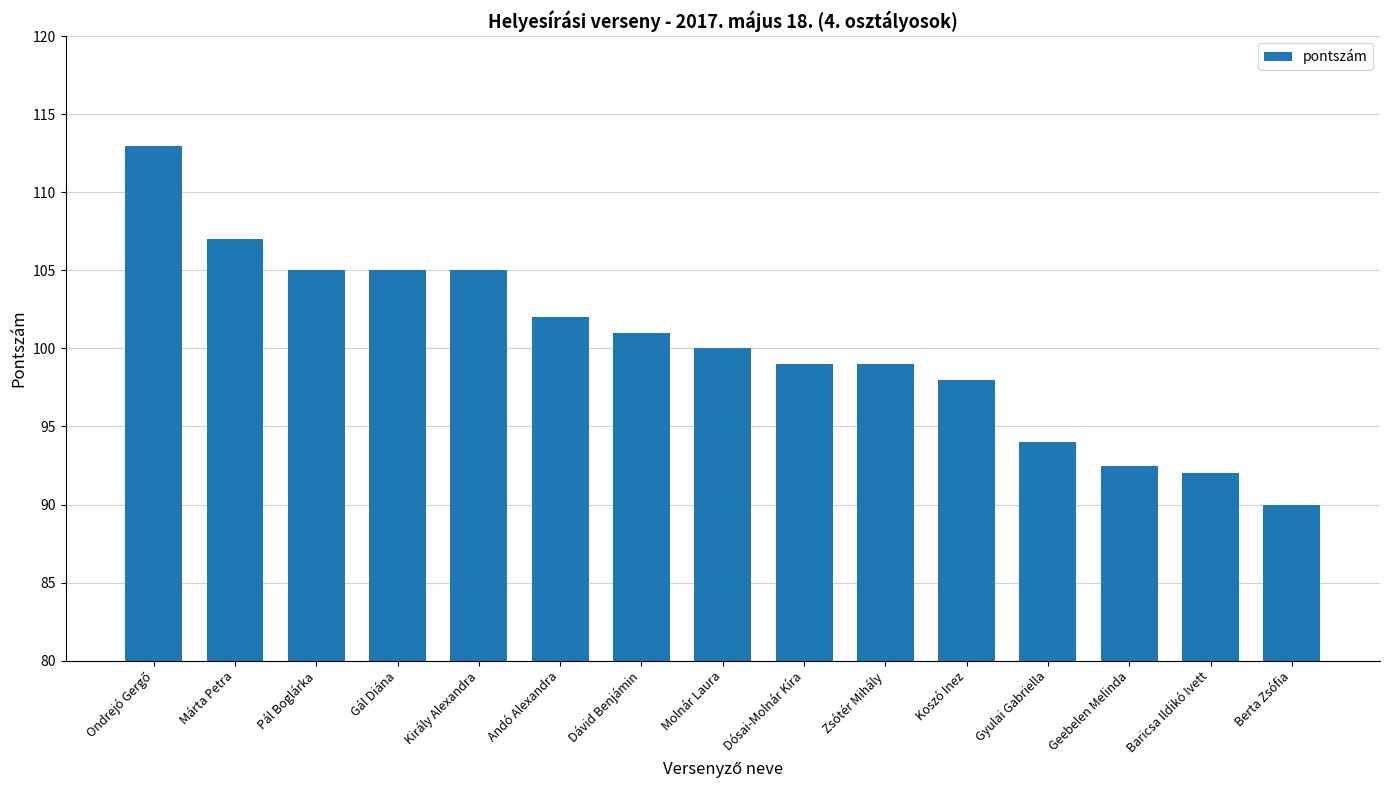

Are the bars grouped side by side (vs. stacked)?

No